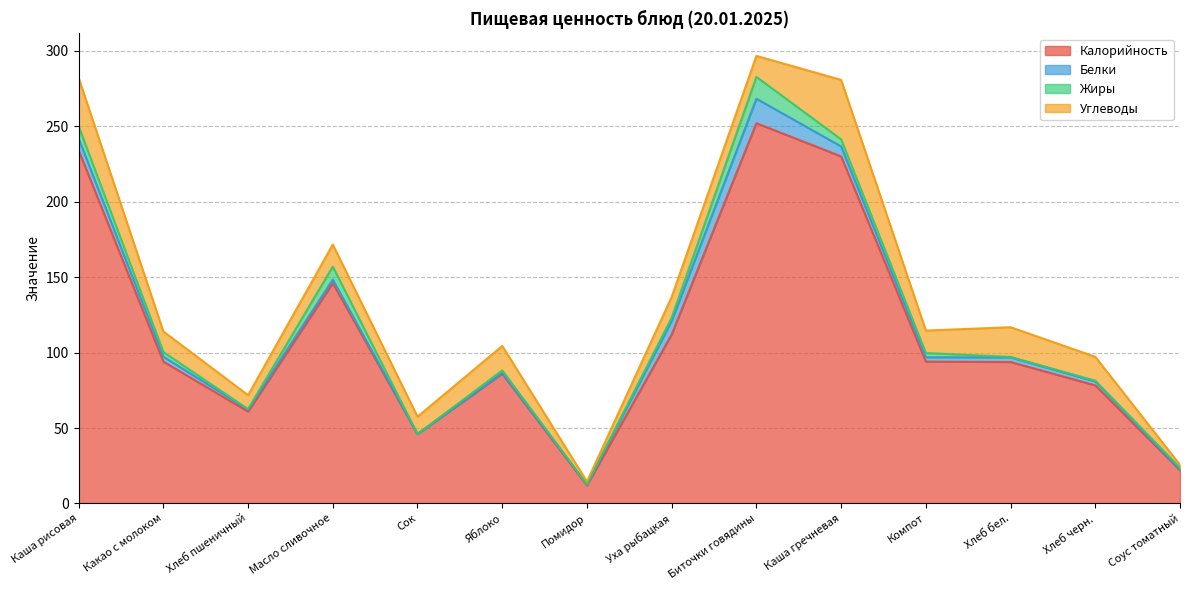

How many interior local peaks does the Углеводы series have?

4